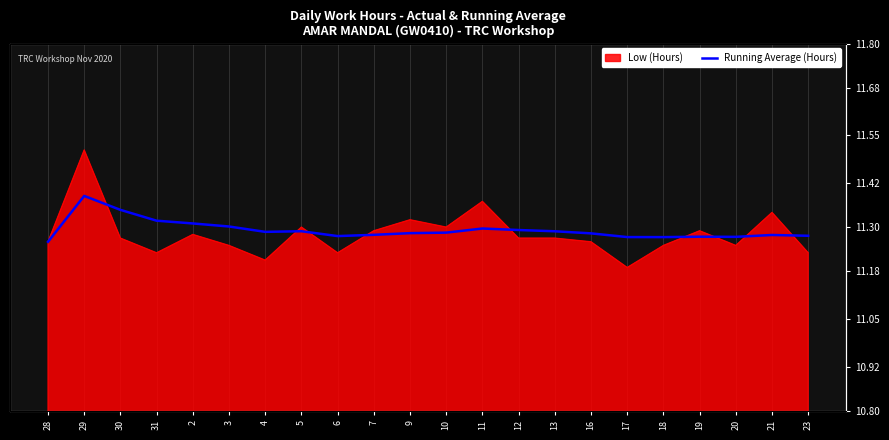

Reading left to right, extract all data points from this chart.

11.3	11.4	11.3	11.3	11.3	11.3	11.3	11.3	11.3	11.3	11.3	11.3	11.3	11.3	11.3	11.3	11.3	11.3	11.3	11.3	11.3	11.3